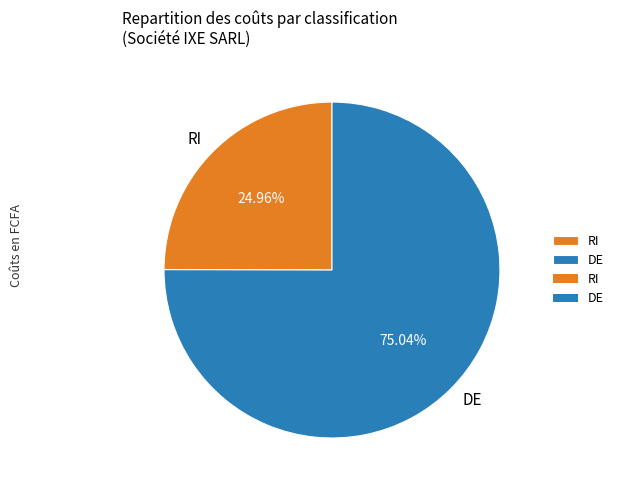

Rank the categories by value from lowest to highest.

RI, DE